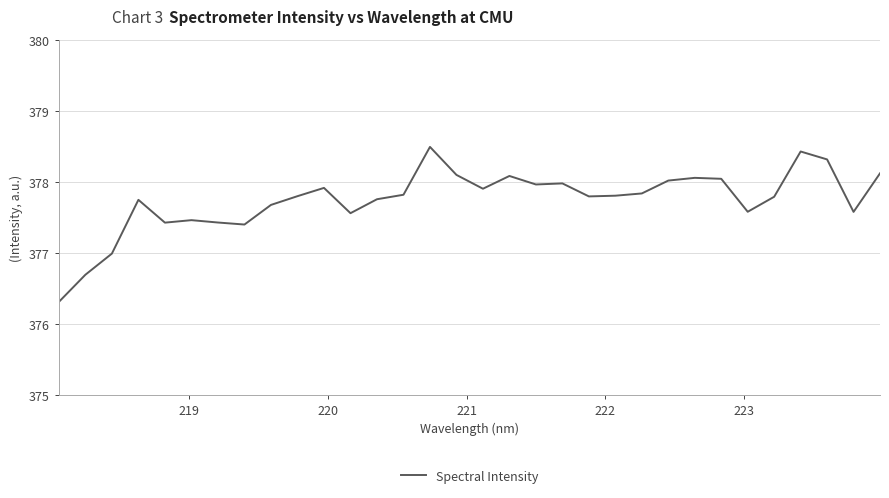

What is the difference between the maximum and minimum values?

2.2